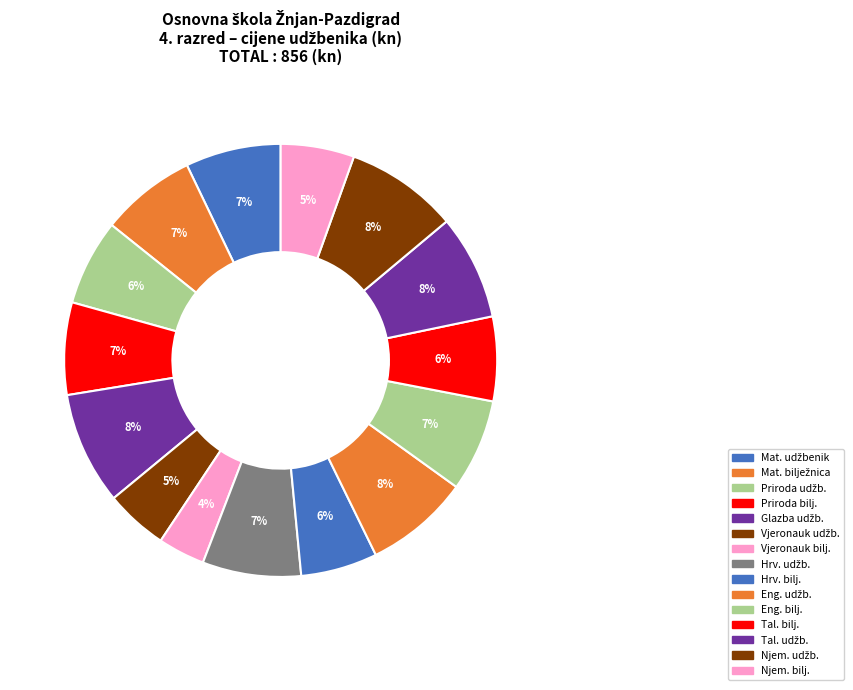

Count the number of slices in the pie.

15